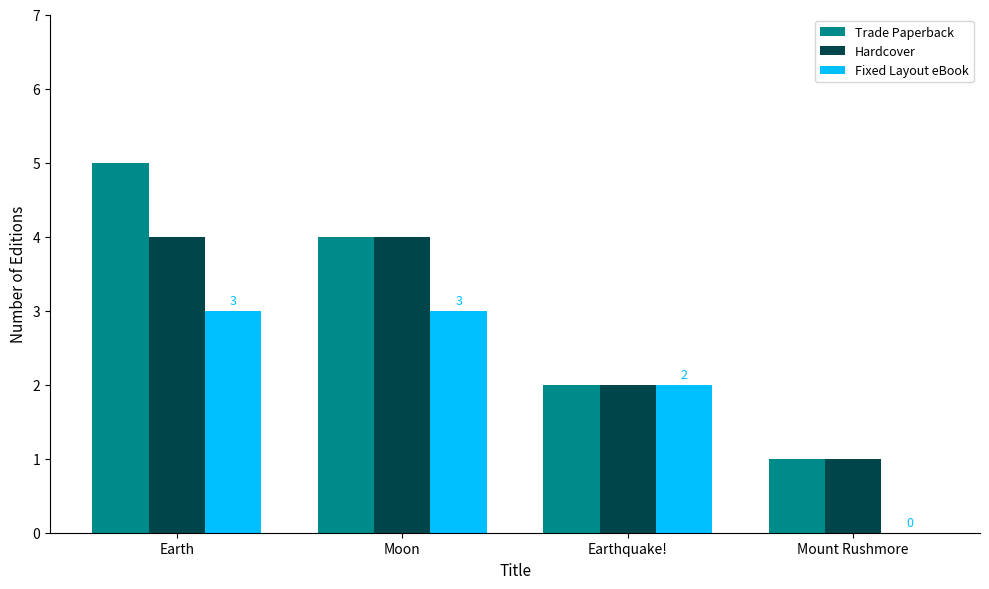

At which category is the sum across all series the highest?

Earth